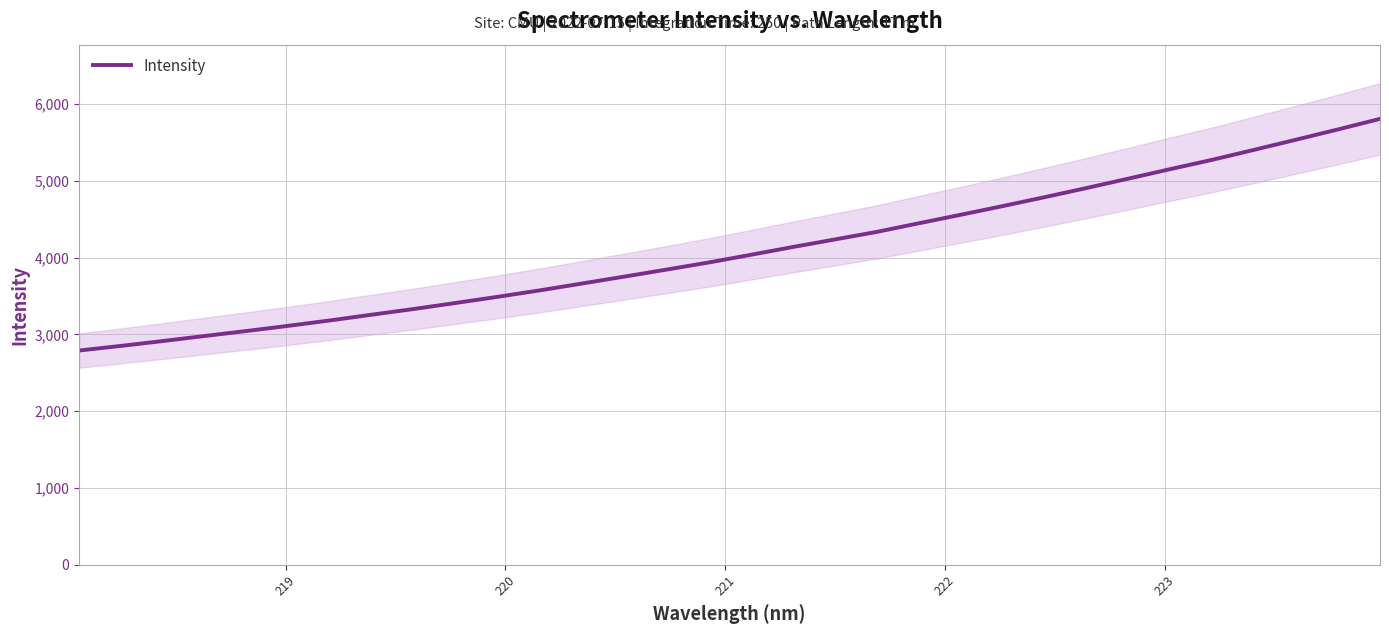

What is the minimum value for Intensity?

2791.1